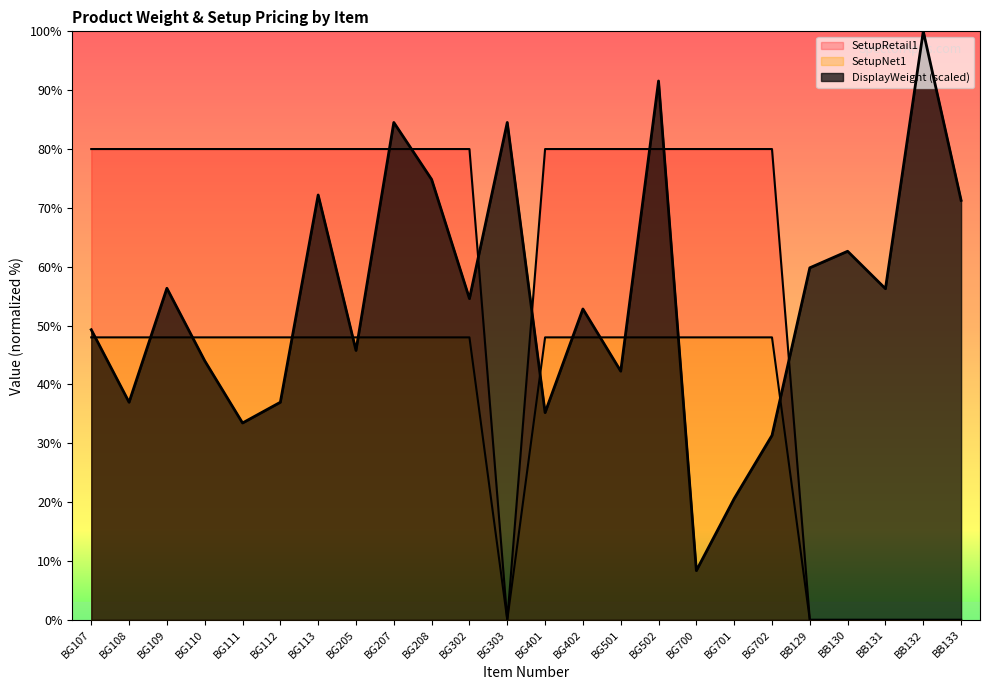

What position from the right is BG501?

10